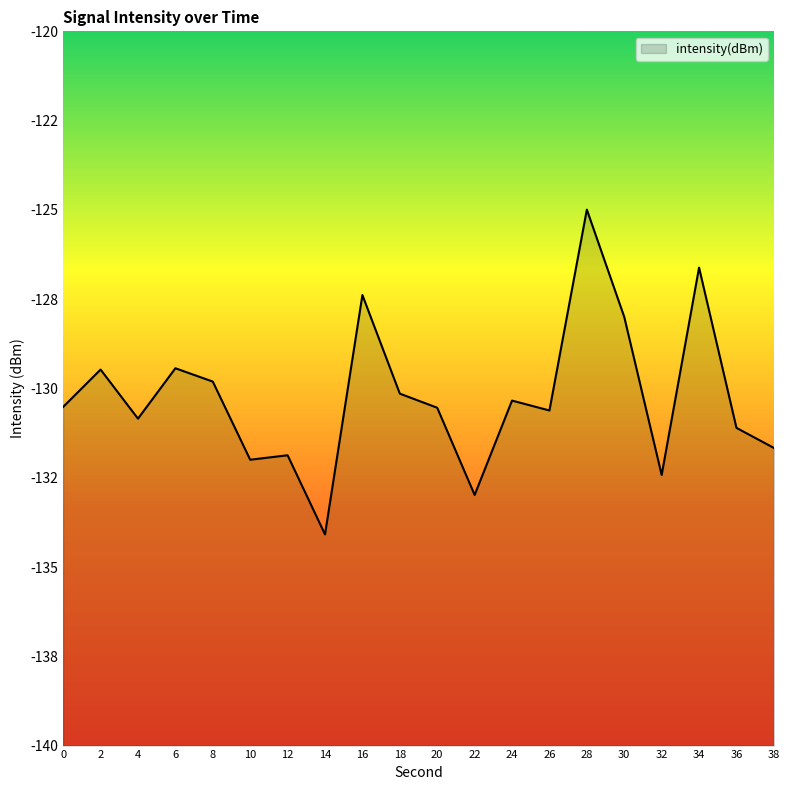

Reading left to right, extract all data points from this chart.

-130.5	-129.5	-130.8	-129.4	-129.8	-132.0	-131.9	-134.1	-127.4	-130.1	-130.5	-133.0	-130.3	-130.6	-125.0	-128.0	-132.4	-126.6	-131.1	-131.7